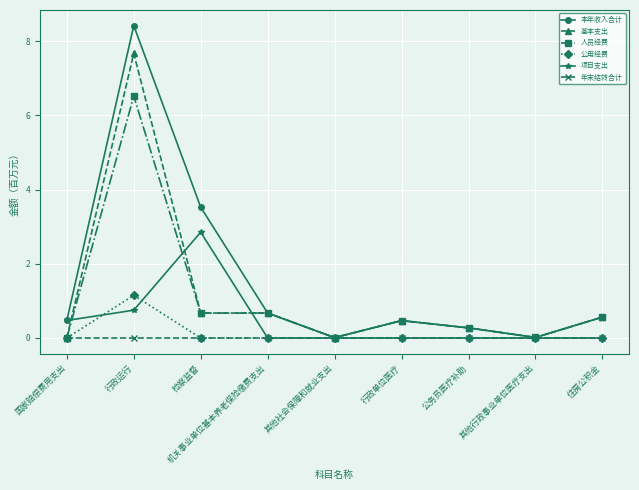

At which category is the sum across all series the highest?

行政运行